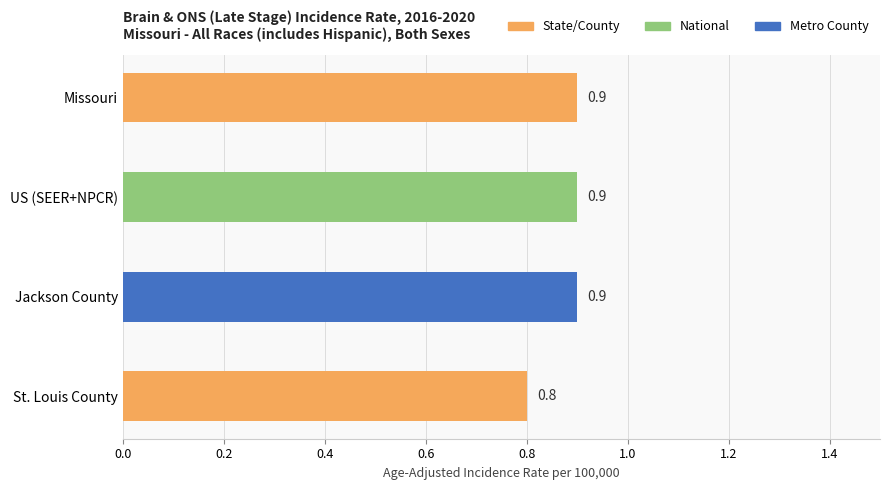

Are the bars grouped side by side (vs. stacked)?

No